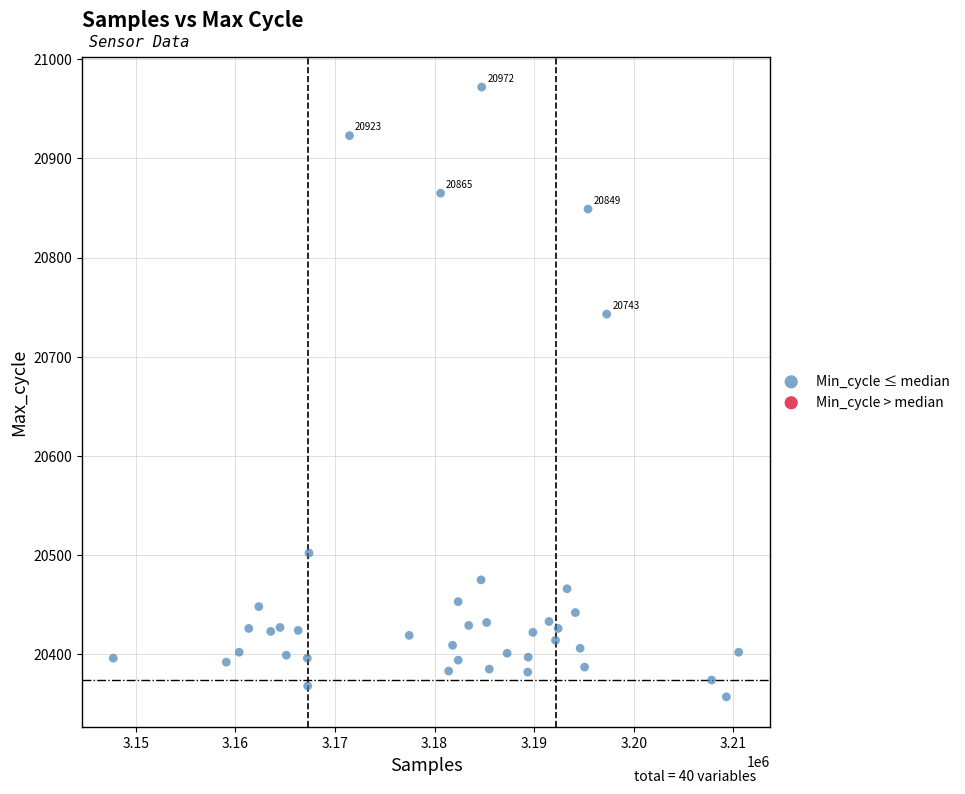

What Y value in the scatter plot is closest to 20664?

20743